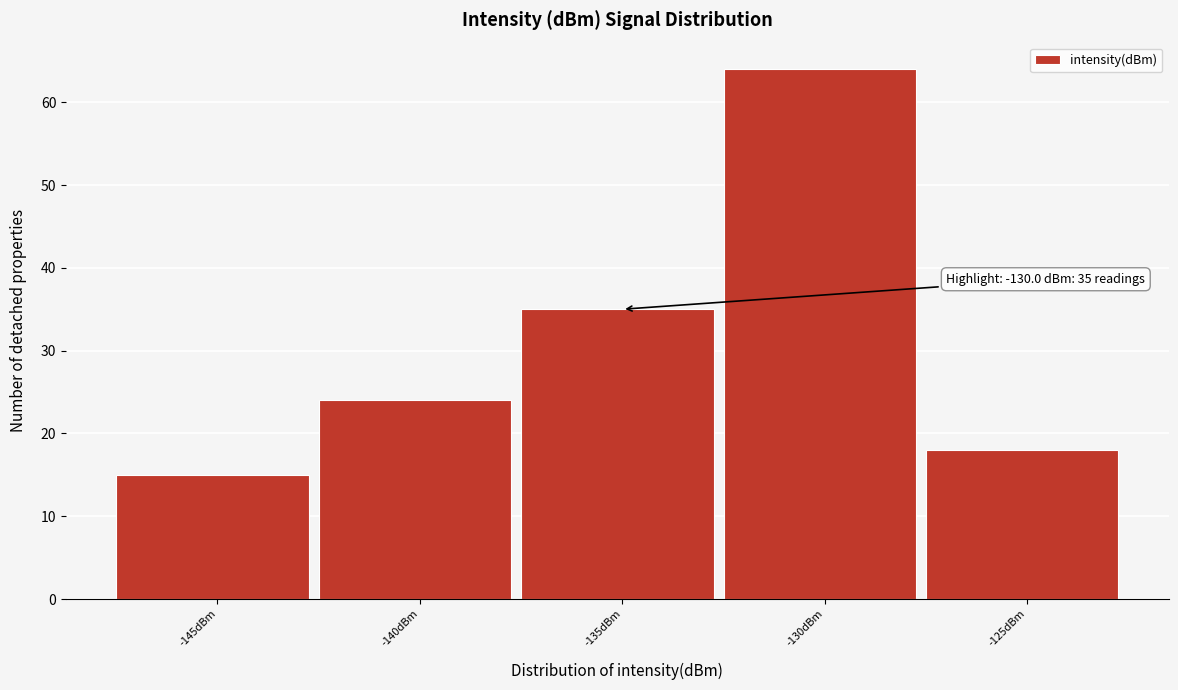

Reading right to left, what are all the values shown in this chart?

18	64	35	24	15